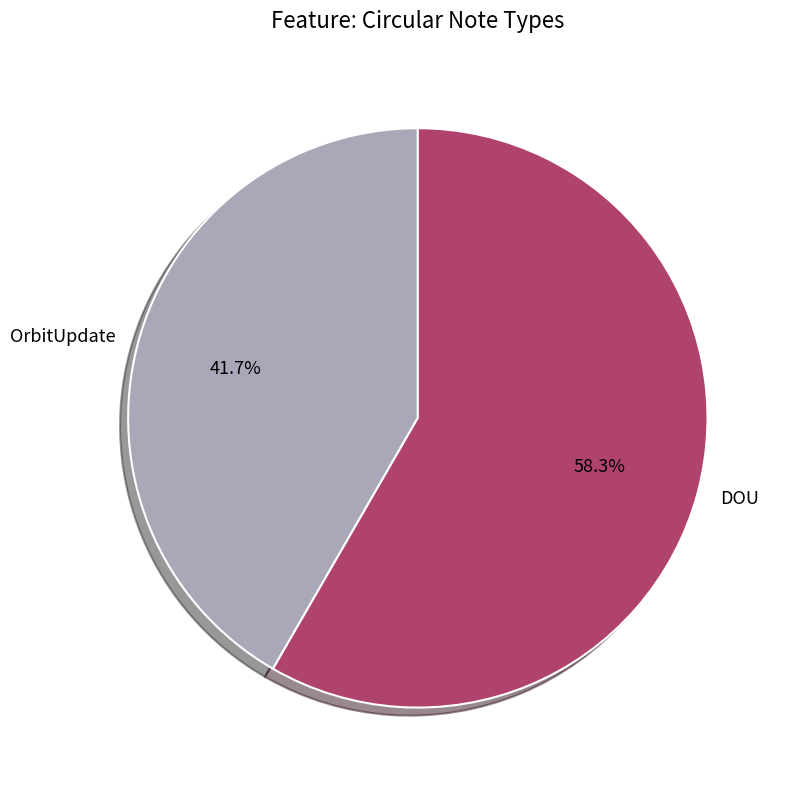

Between OrbitUpdate and DOU, which is larger?

DOU